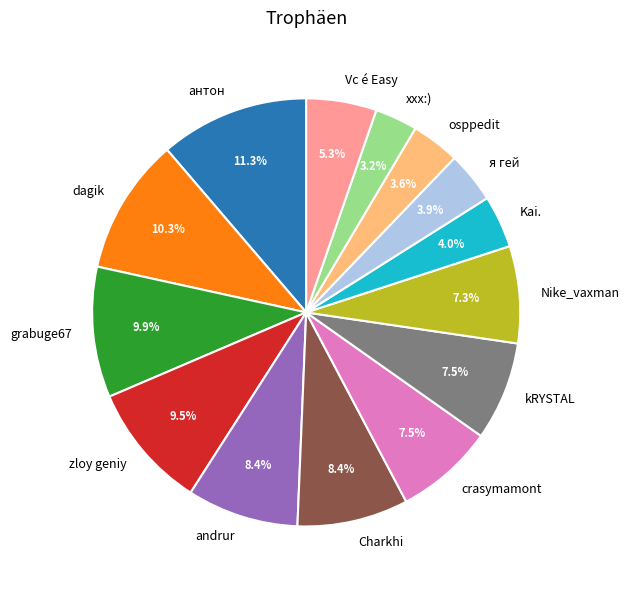

To the nearest percent, what is the average slice percentage?

7%